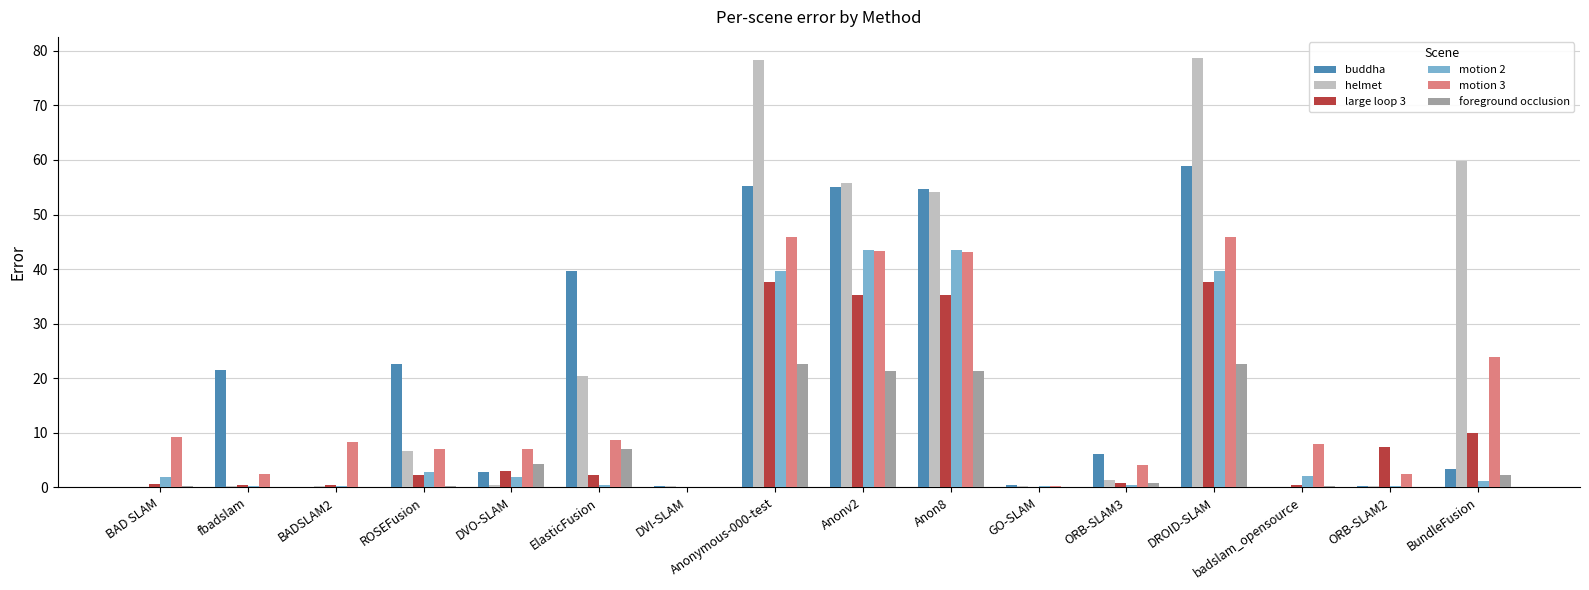

How many distinct data groups are displayed?

6